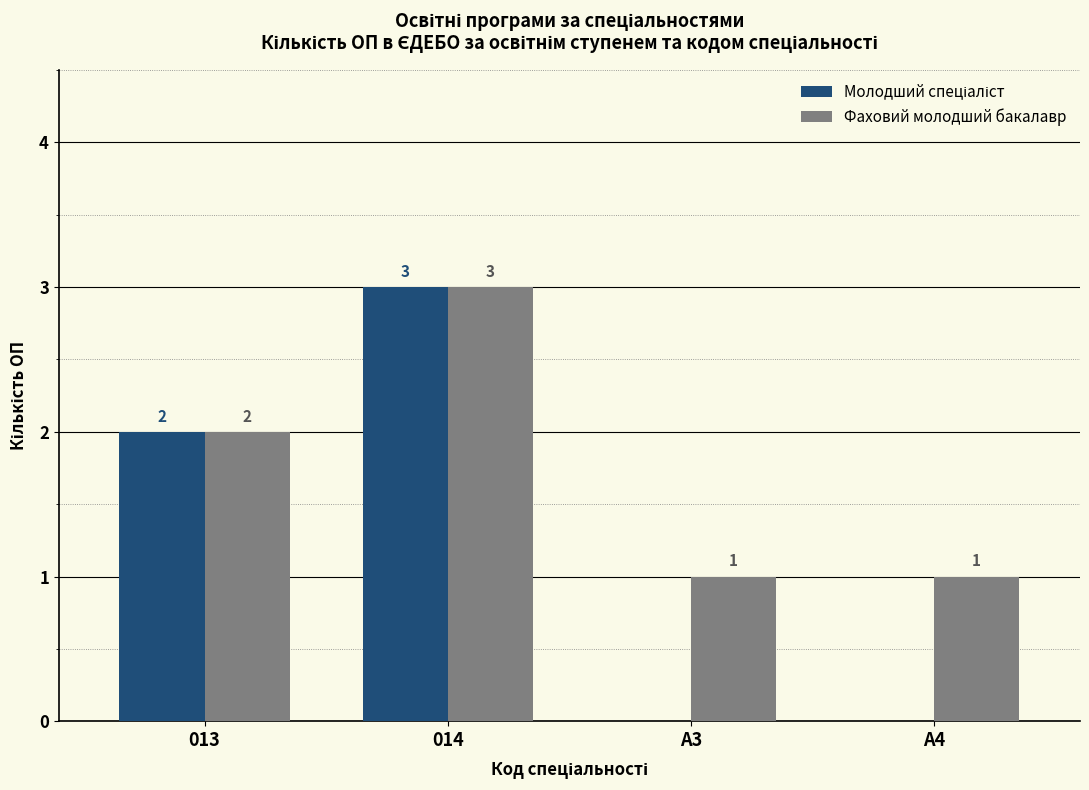

What is the greatest value displayed?

3